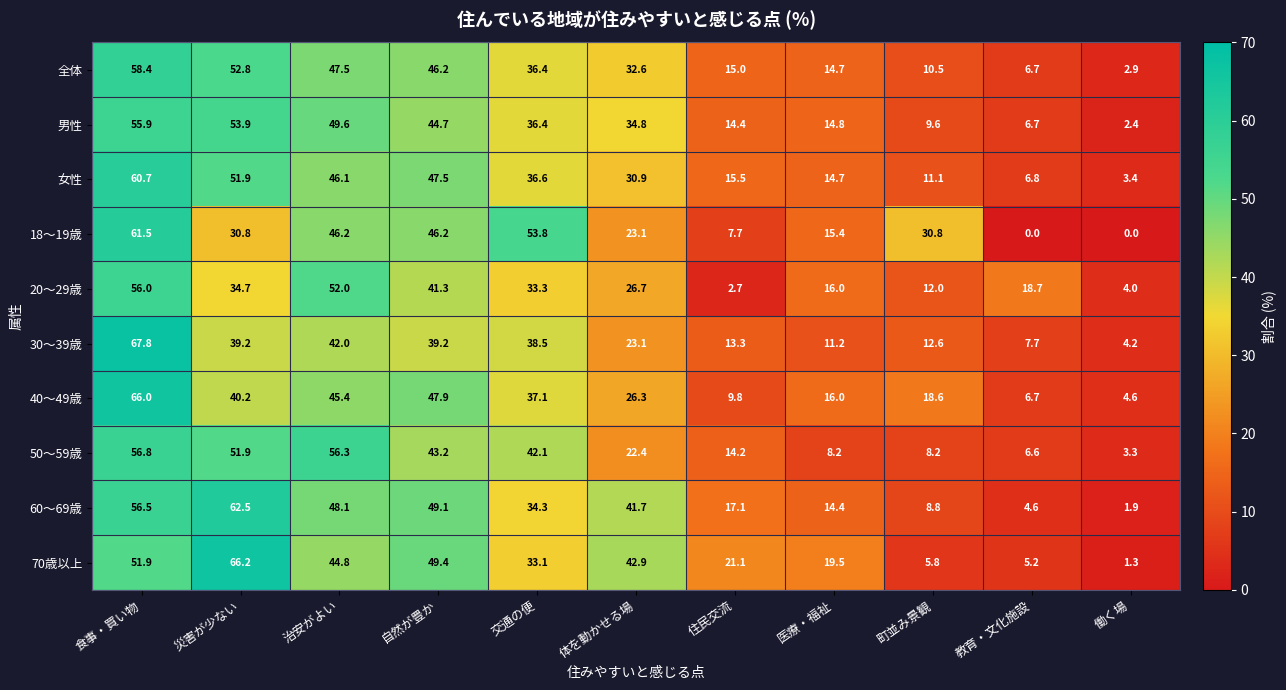

What is the sum of the 70歳以上 values at 住民交流 and 働く場?

22.4